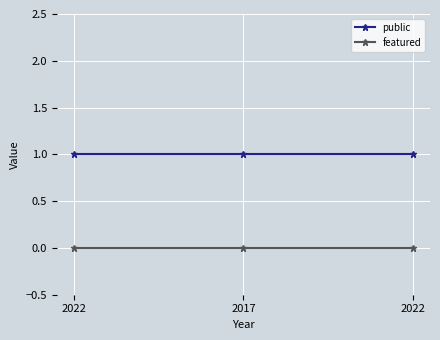

What is the average value of the public series?

1